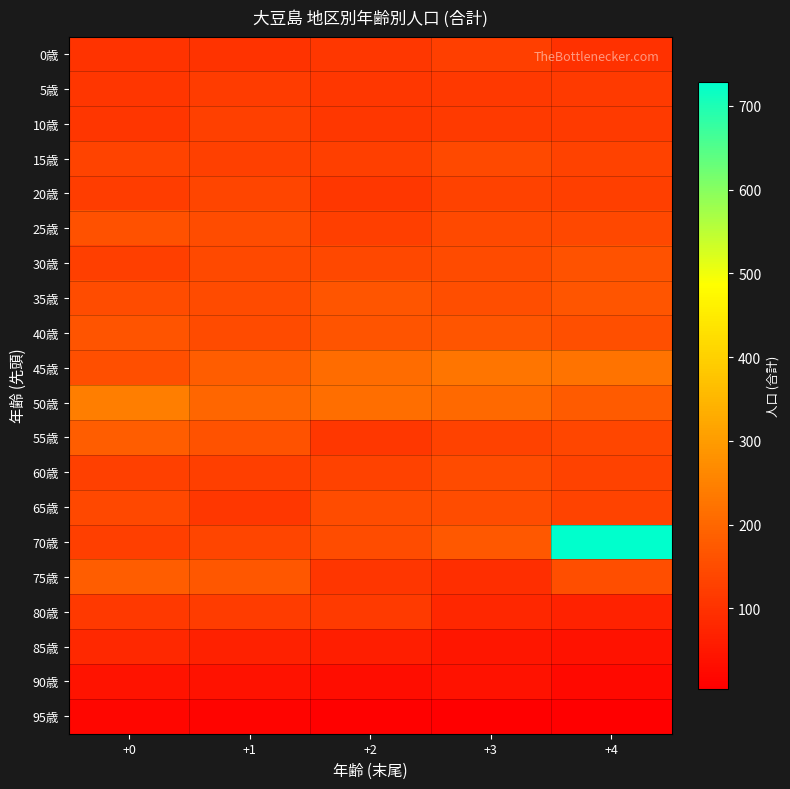

Which series has the largest range (max minus min)?

70歳